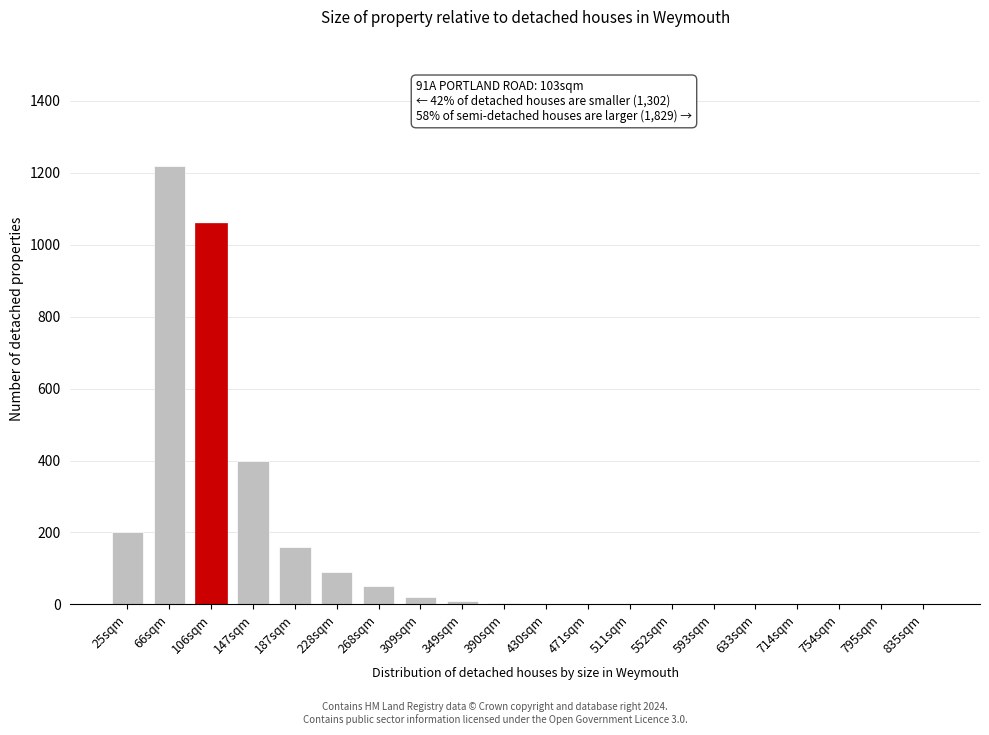

At which label is the value closest to 610?

147sqm